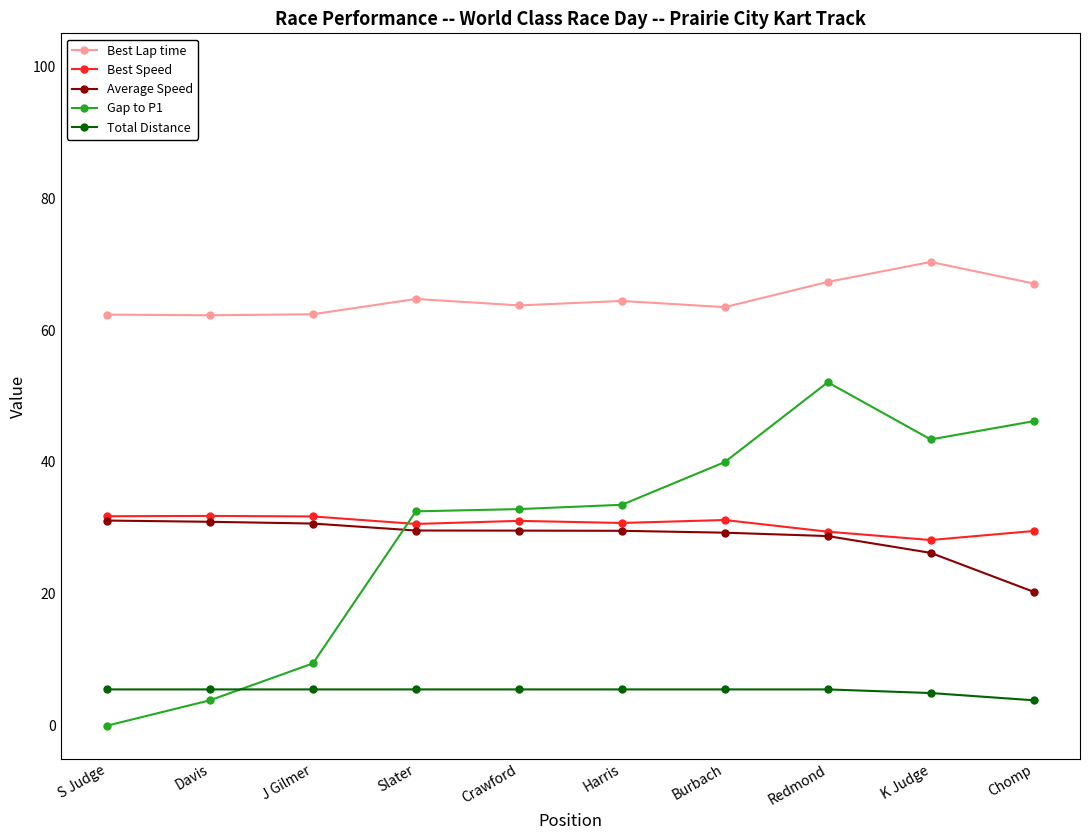

What is the total value across all series at Davis?

134.3